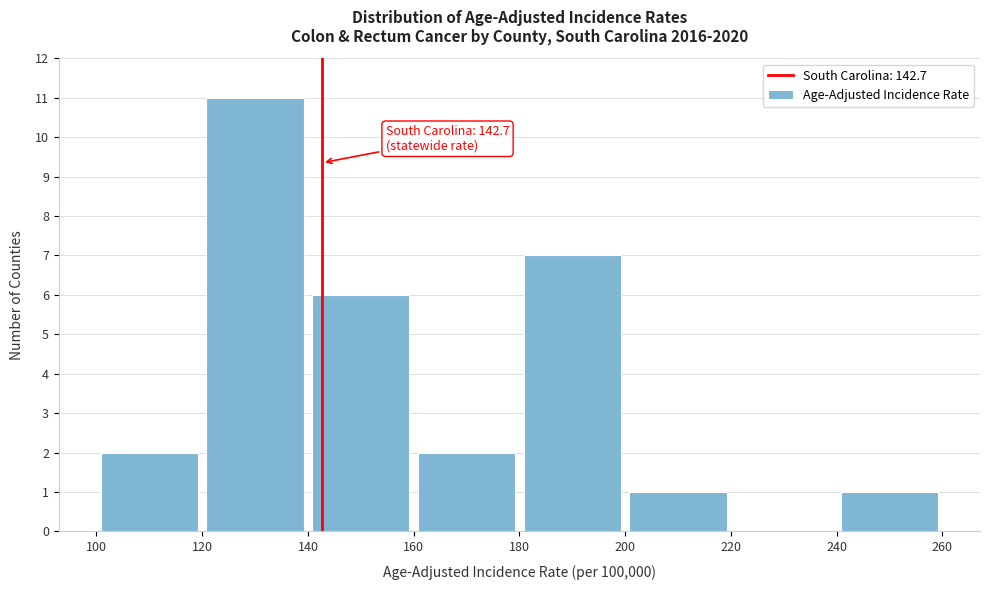

Over which range of the x-axis is the bar tallest?

120 to 140